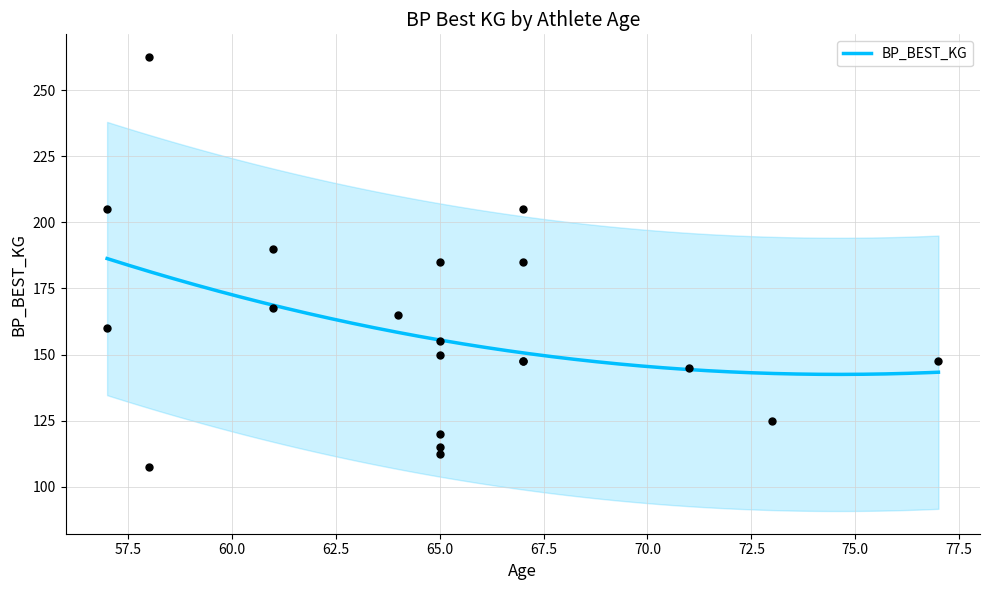

Which series contains the highest Y value?

BP_BEST_KG